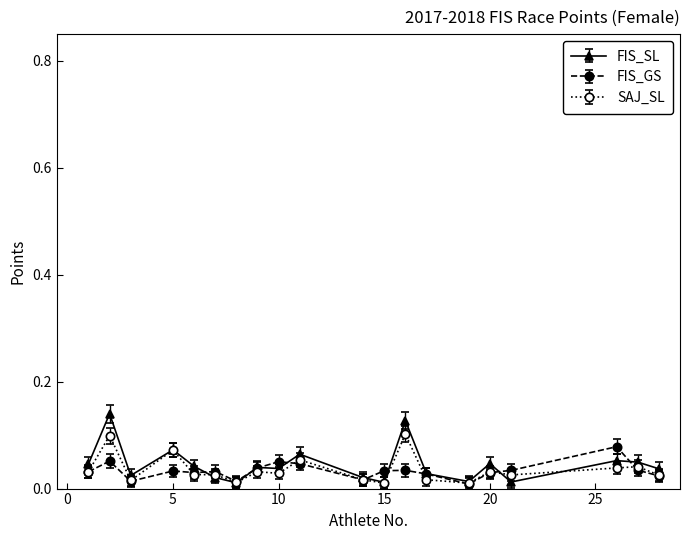

True or false: FIS_GS has more than 0 interior local peaks.

True